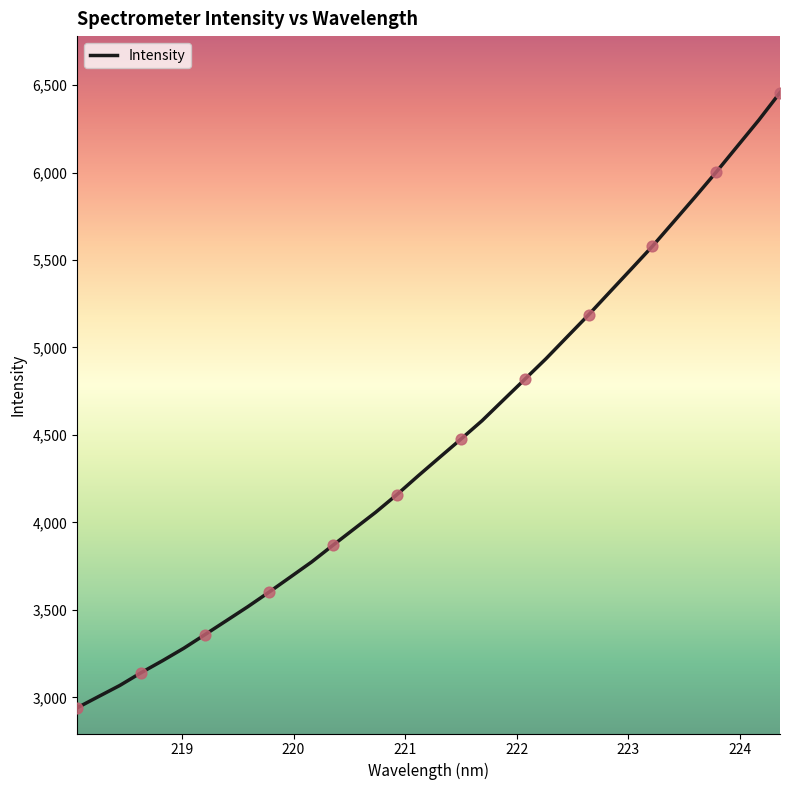

What is the difference between the maximum and minimum values?

3516.7